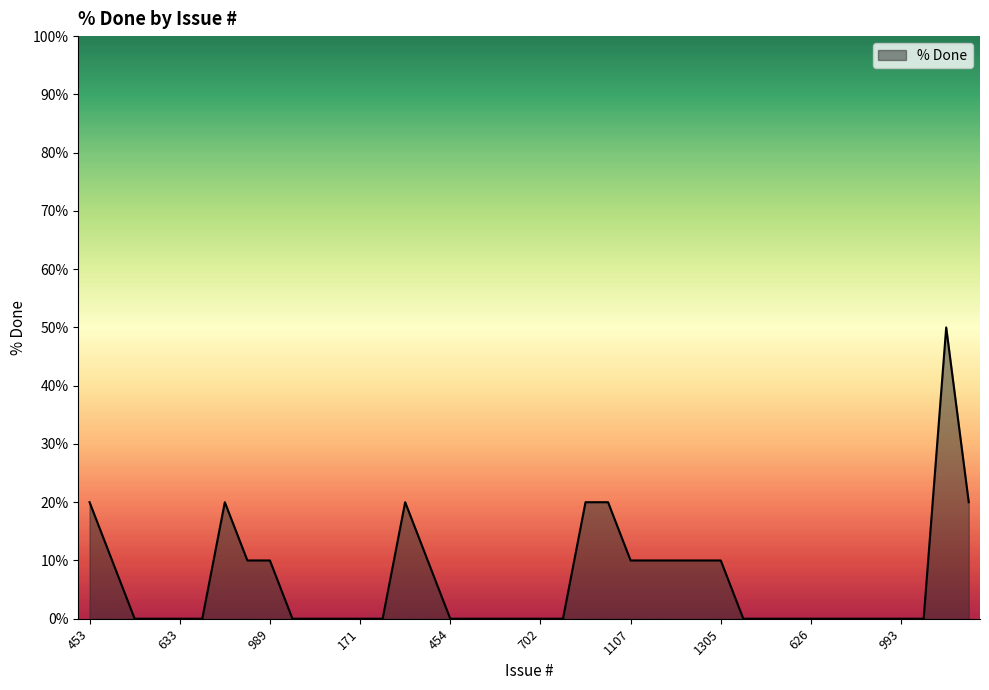

What is the maximum value shown in the chart?

50